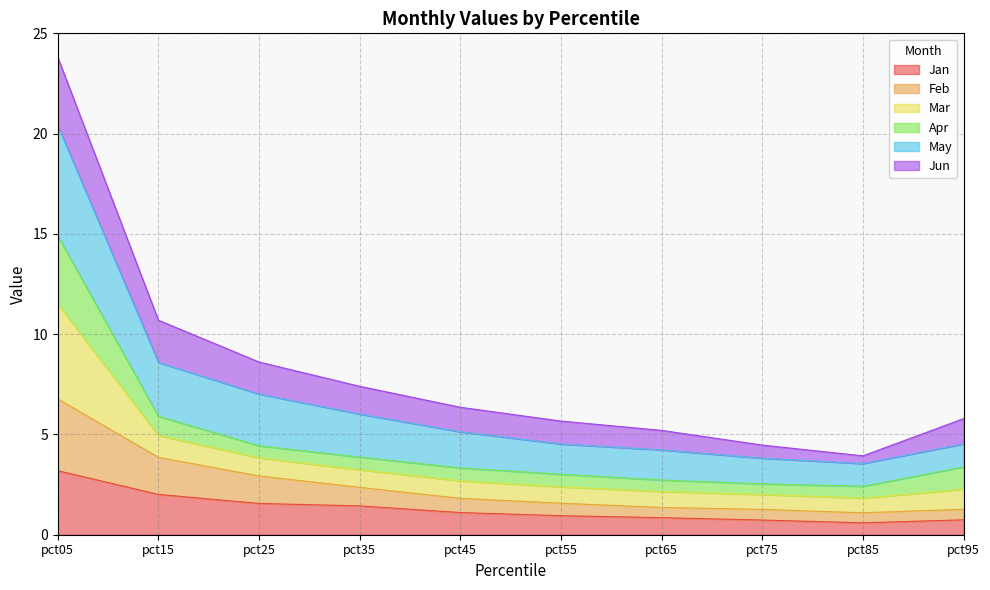

What is the total value across all series at pct65?

5.2